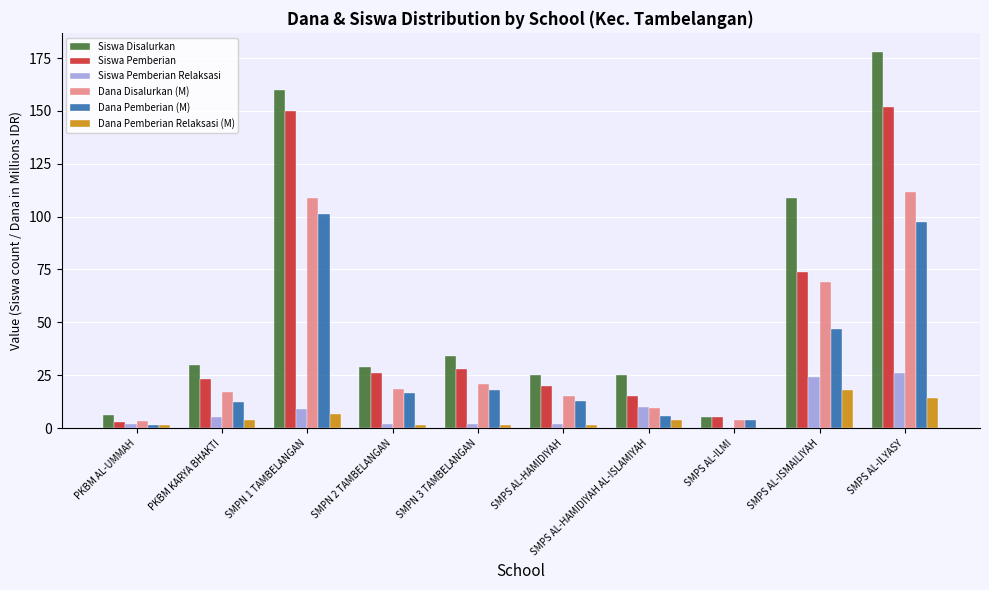

What is the sum of all Siswa Disalurkan values?

601.0